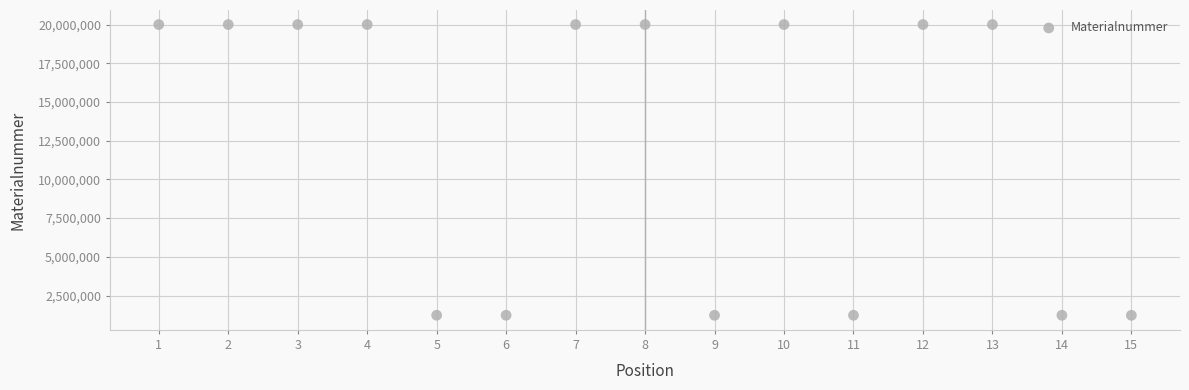

What is the range of X values (max minus min)?

14